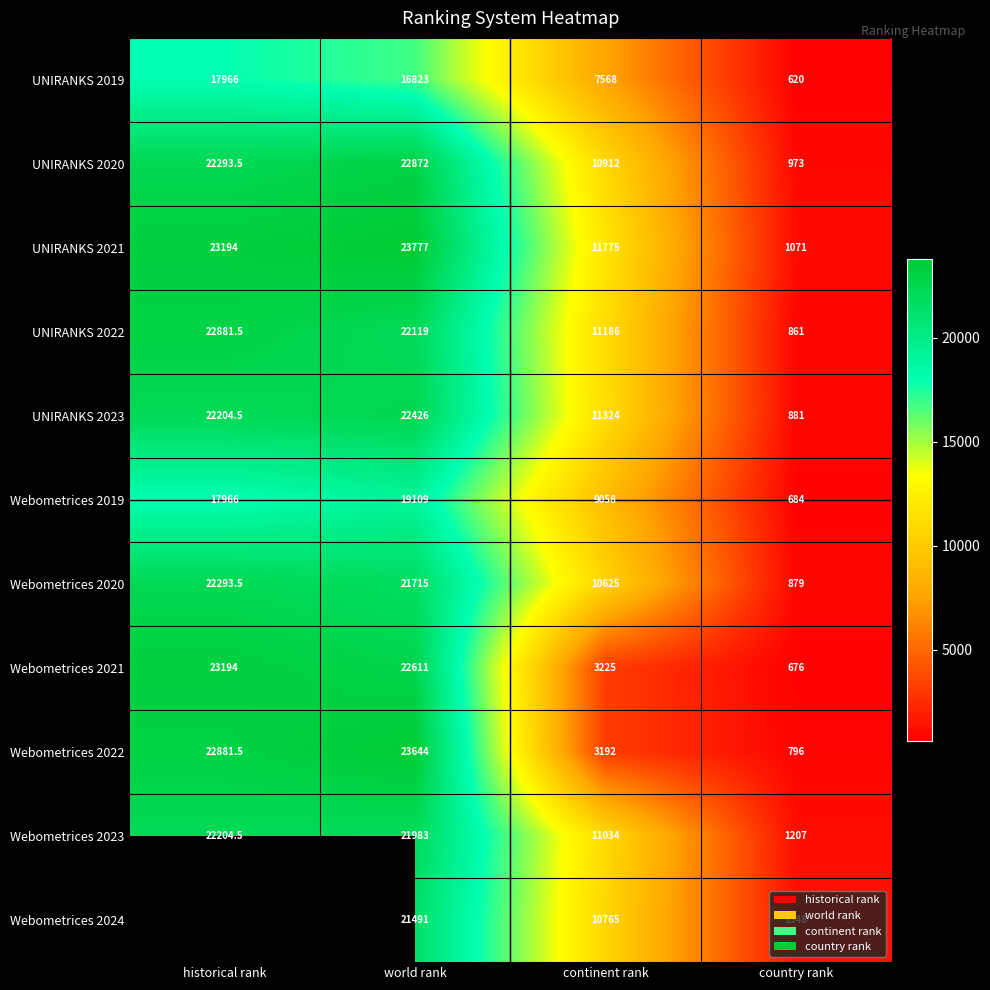

At which label does Webometrices 2019 reach its minimum?

country rank